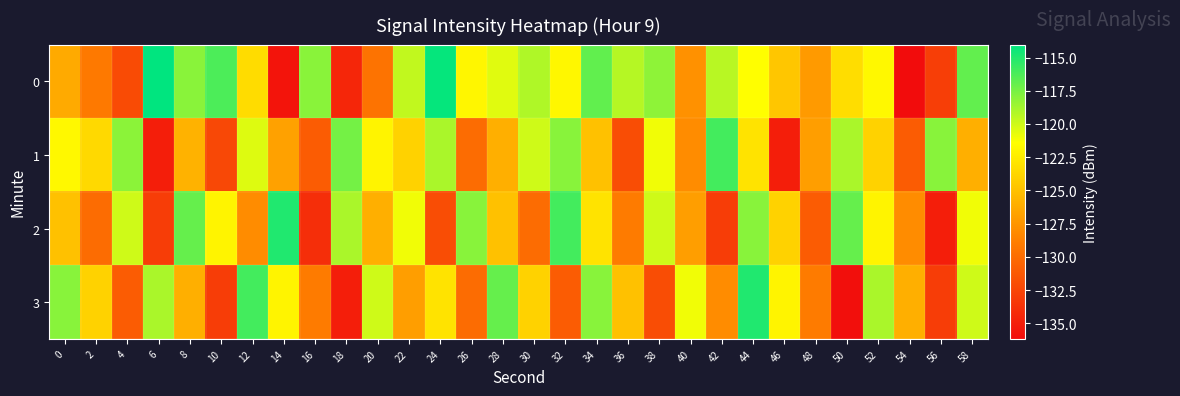

Reading left to right, transcribe all the data shown in this chart.

0: 0=-126.3	2=-129.2	4=-132.1	6=-114.0	8=-118.0	10=-116.3	12=-123.4	14=-135.7	16=-118.0	18=-134.5	20=-129.6	22=-119.6	24=-114.2	26=-121.9	28=-120.5	30=-119.1	32=-121.8	34=-116.9	36=-119.3	38=-118.2	40=-127.7	42=-119.4	44=-121.4	46=-124.7	48=-127.2	50=-123.4	52=-121.8	54=-136.2	56=-132.9	58=-116.9
1: 0=-121.8	2=-123.6	4=-118.1	6=-135.0	8=-125.8	10=-132.3	12=-120.5	14=-126.8	16=-131.1	18=-117.4	20=-122.0	22=-124.0	24=-119.0	26=-130.0	28=-126.0	30=-120.0	32=-118.0	34=-125.0	36=-132.0	38=-121.0	40=-128.0	42=-116.0	44=-123.0	46=-135.0	48=-127.0	50=-119.0	52=-124.0	54=-131.0	56=-118.0	58=-126.0
2: 0=-125.0	2=-130.0	4=-120.0	6=-133.0	8=-117.0	10=-122.0	12=-128.0	14=-115.0	16=-134.0	18=-119.0	20=-126.0	22=-121.0	24=-132.0	26=-118.0	28=-125.0	30=-130.0	32=-116.0	34=-123.0	36=-129.0	38=-120.0	40=-127.0	42=-133.0	44=-118.0	46=-124.0	48=-131.0	50=-117.0	52=-122.0	54=-128.0	56=-135.0	58=-121.0
3: 0=-118.0	2=-124.0	4=-131.0	6=-119.0	8=-126.0	10=-133.0	12=-116.0	14=-122.0	16=-129.0	18=-135.0	20=-120.0	22=-127.0	24=-123.0	26=-130.0	28=-117.0	30=-124.0	32=-131.0	34=-118.0	36=-125.0	38=-132.0	40=-121.0	42=-128.0	44=-115.0	46=-122.0	48=-129.0	50=-136.0	52=-119.0	54=-126.0	56=-133.0	58=-120.0